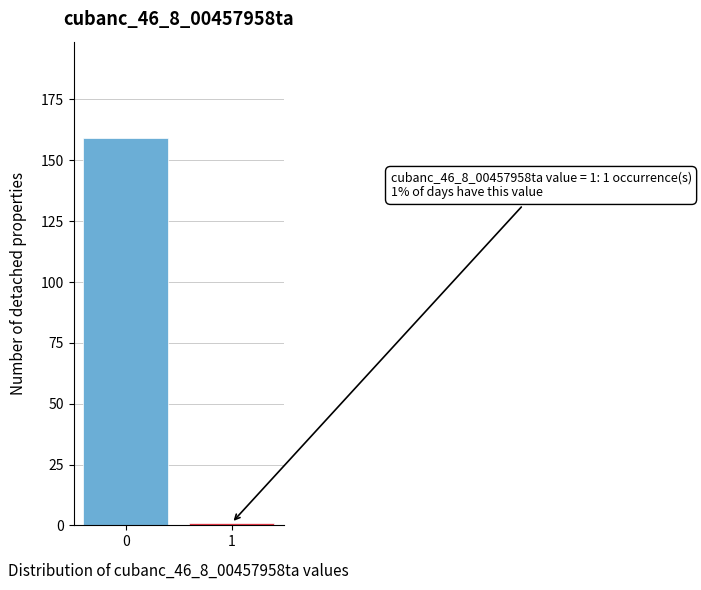

Reading left to right, transcribe all the data shown in this chart.

0=159	1=1